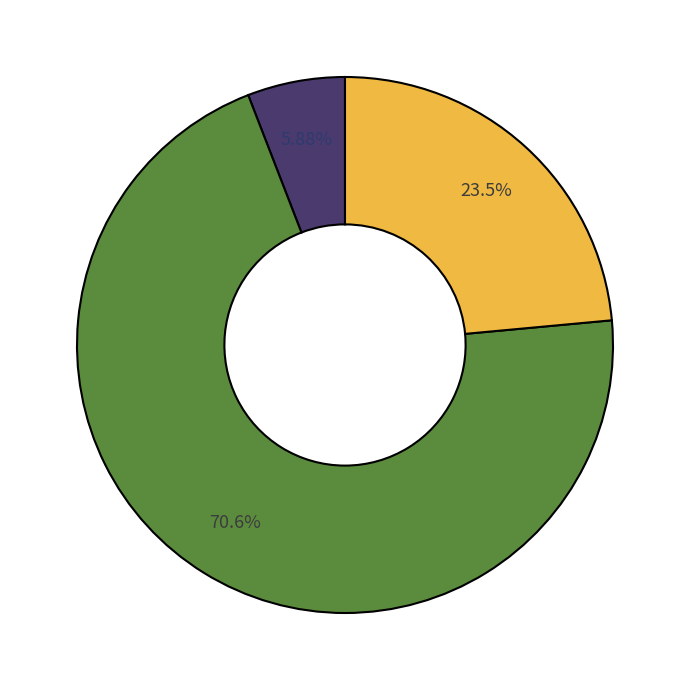

Is there any slice that represents more than half of the pie?

Yes